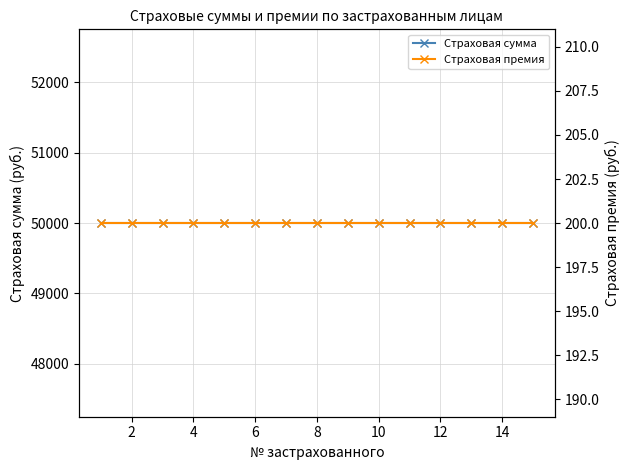

Which has a higher value, 14 or 2?

14